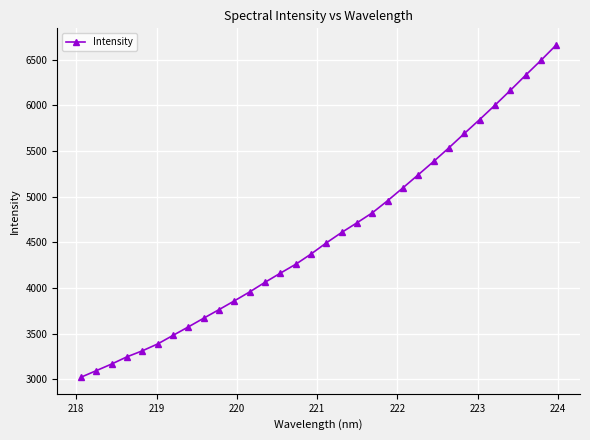

What is the greatest value displayed?

6662.7